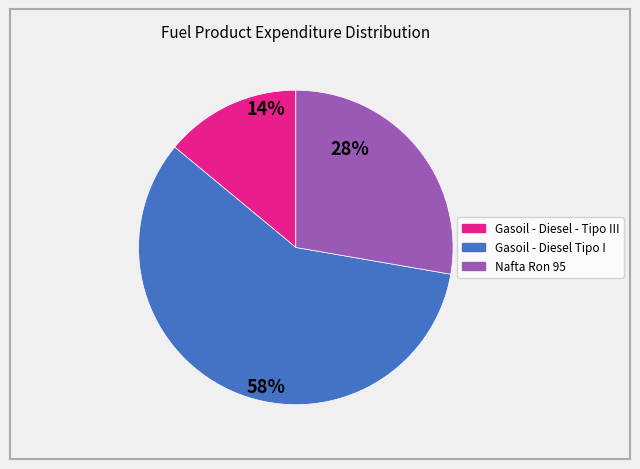

How many segments does this pie chart have?

3